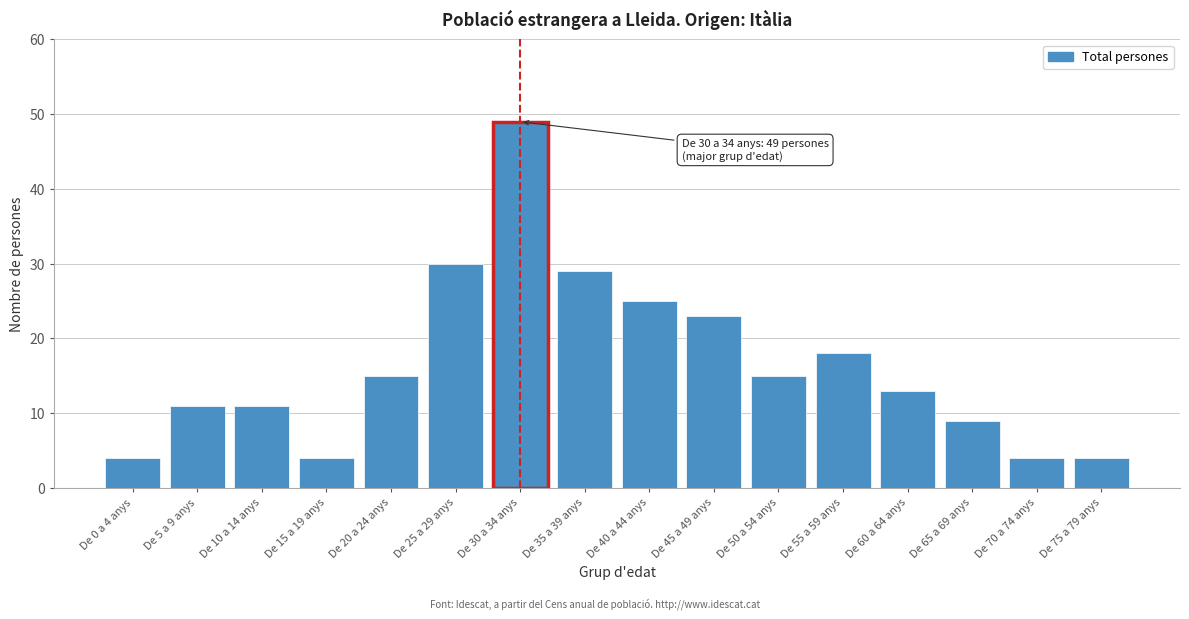

Reading left to right, transcribe all the data shown in this chart.

De 0 a 4 anys=4	De 5 a 9 anys=11	De 10 a 14 anys=11	De 15 a 19 anys=4	De 20 a 24 anys=15	De 25 a 29 anys=30	De 30 a 34 anys=49	De 35 a 39 anys=29	De 40 a 44 anys=25	De 45 a 49 anys=23	De 50 a 54 anys=15	De 55 a 59 anys=18	De 60 a 64 anys=13	De 65 a 69 anys=9	De 70 a 74 anys=4	De 75 a 79 anys=4